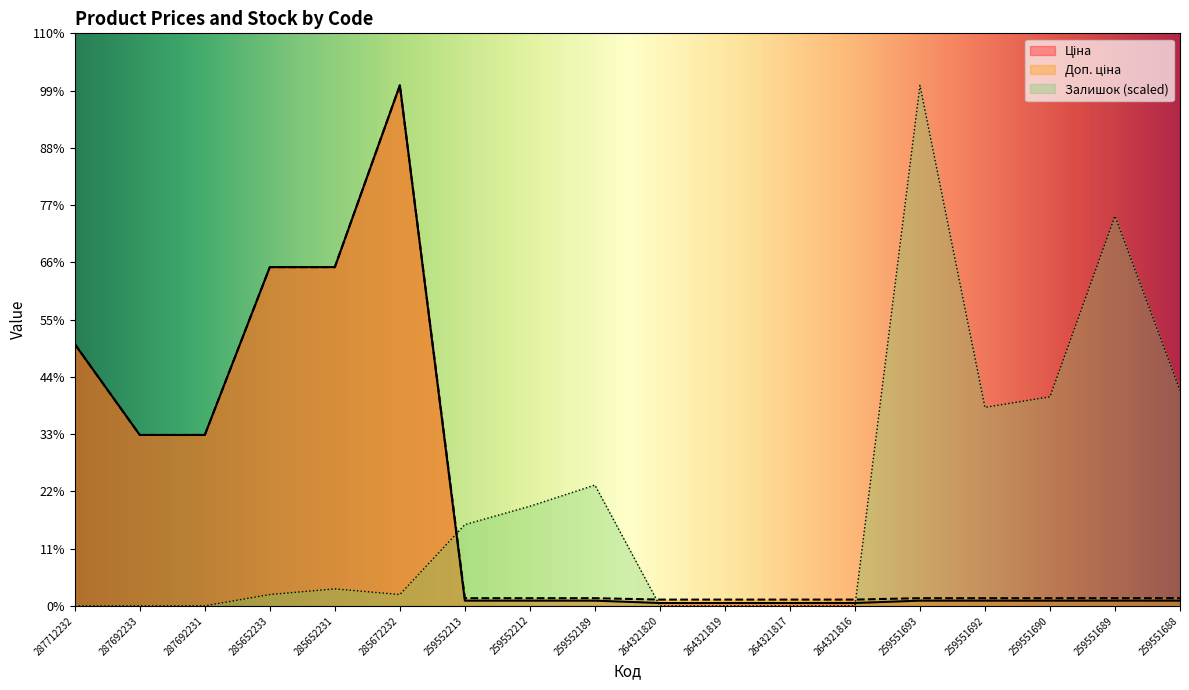

Which series has the widest spread of values?

Залишок